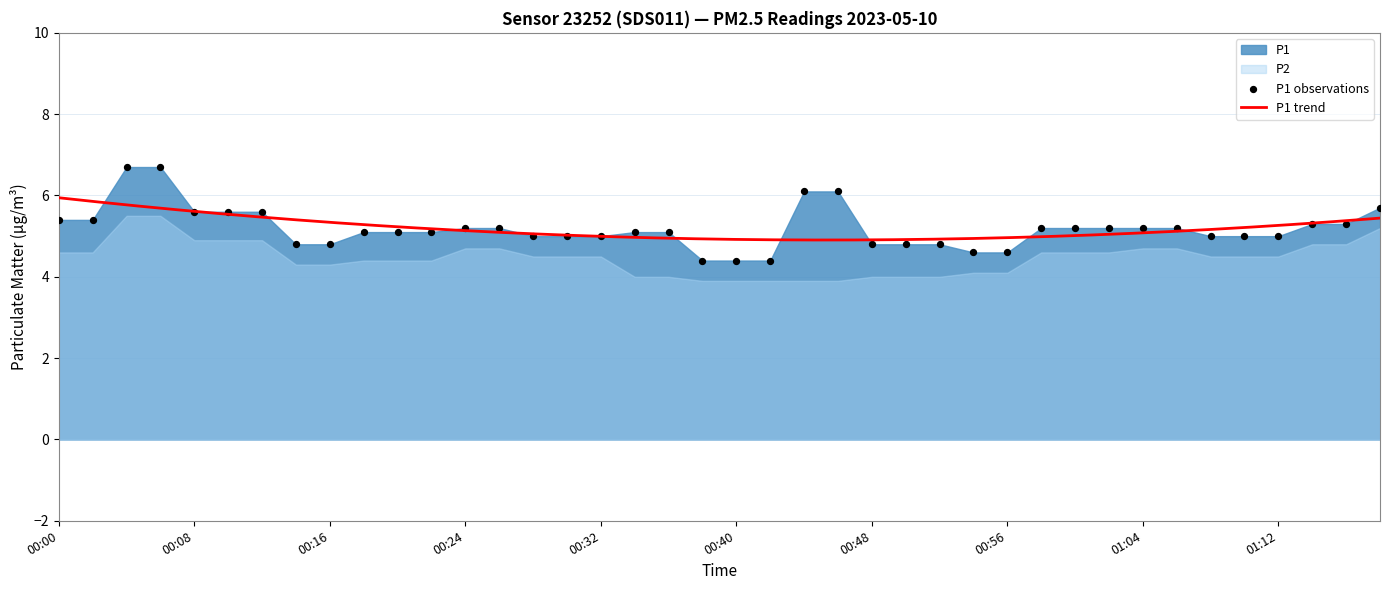

Between 00:40 and 00:00, which is larger?

00:00